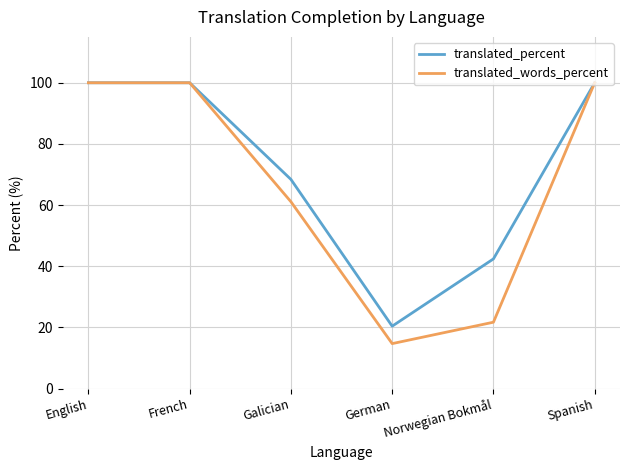

What are all the series names shown in the legend?

translated_percent, translated_words_percent